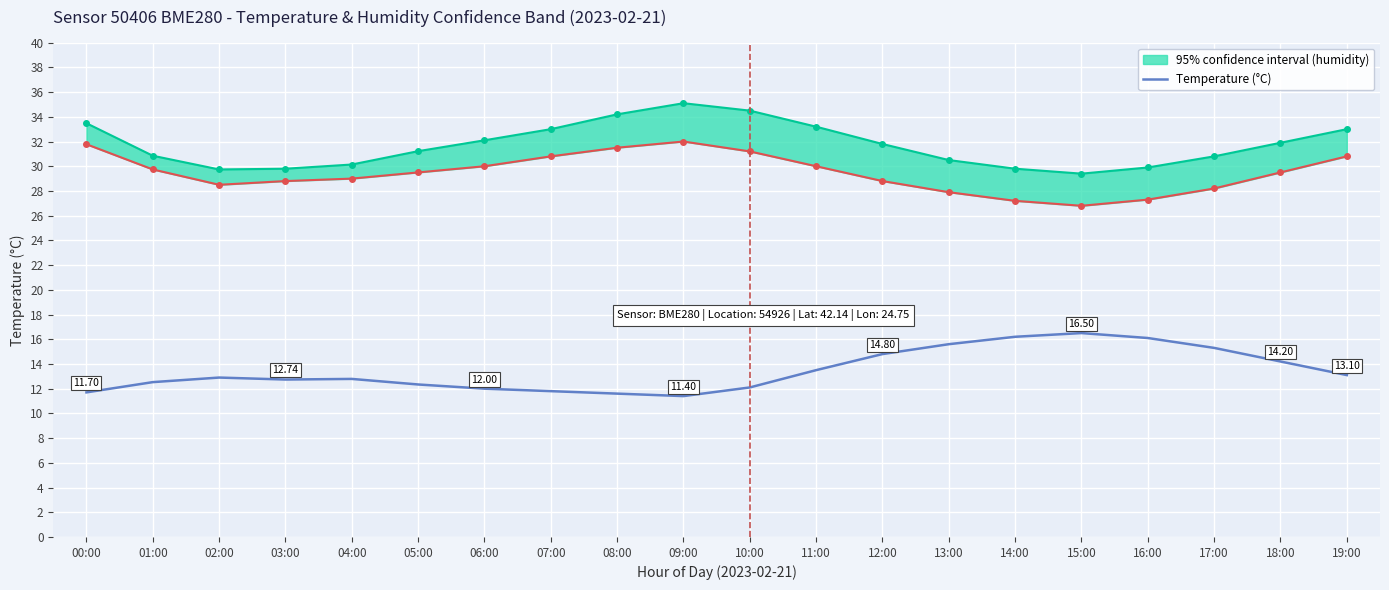

Does the chart display data point markers on the line(s)?

No